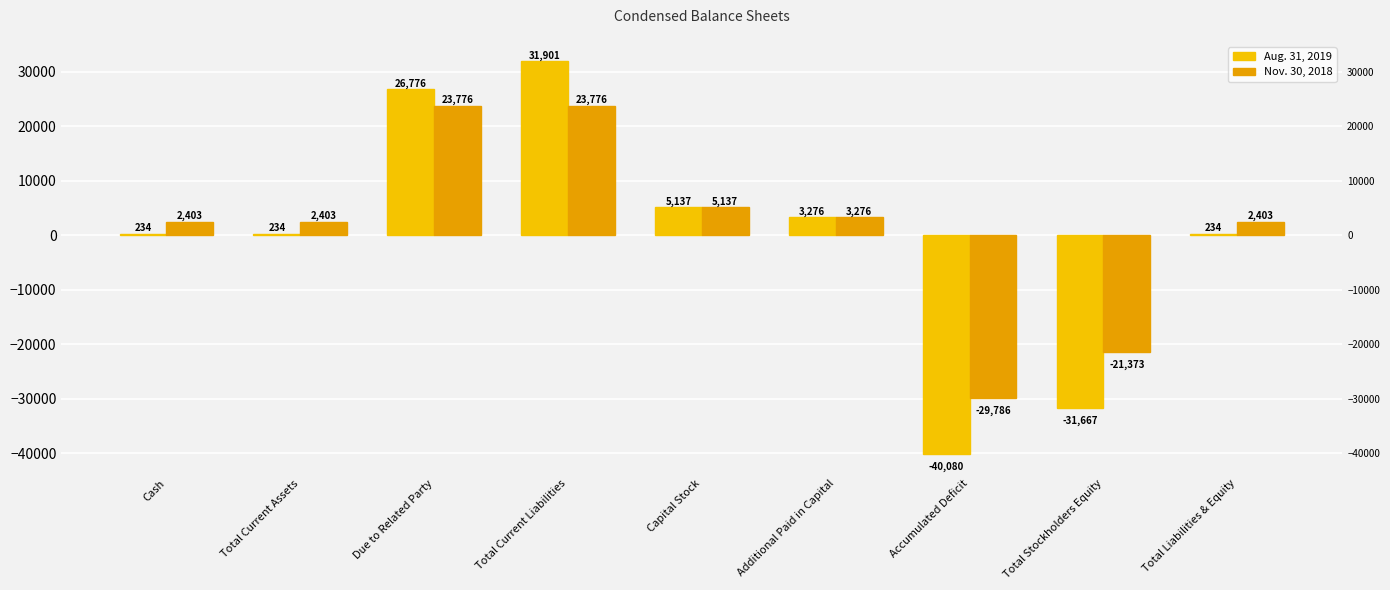

At which label does Nov. 30, 2018 first exceed 2403?

Due to Related Party